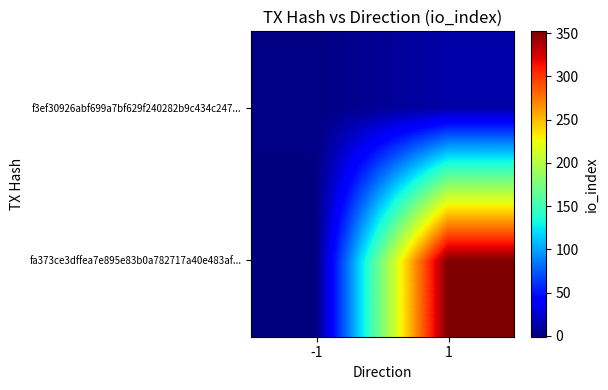

Rank the series at -1 from lowest to highest value.

fa373ce3dffea7e895e83b0a782717a40e483af..., f3ef30926abf699a7bf629f240282b9c434c247...